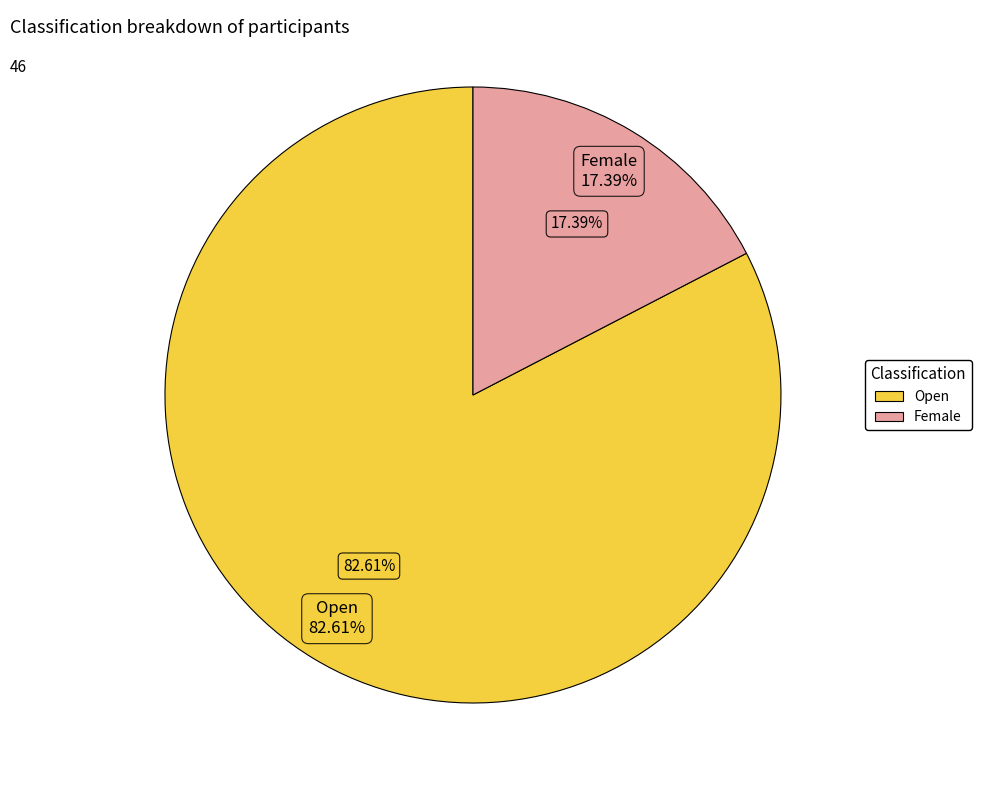

Combined, do Female and Open account for over 50%?

Yes